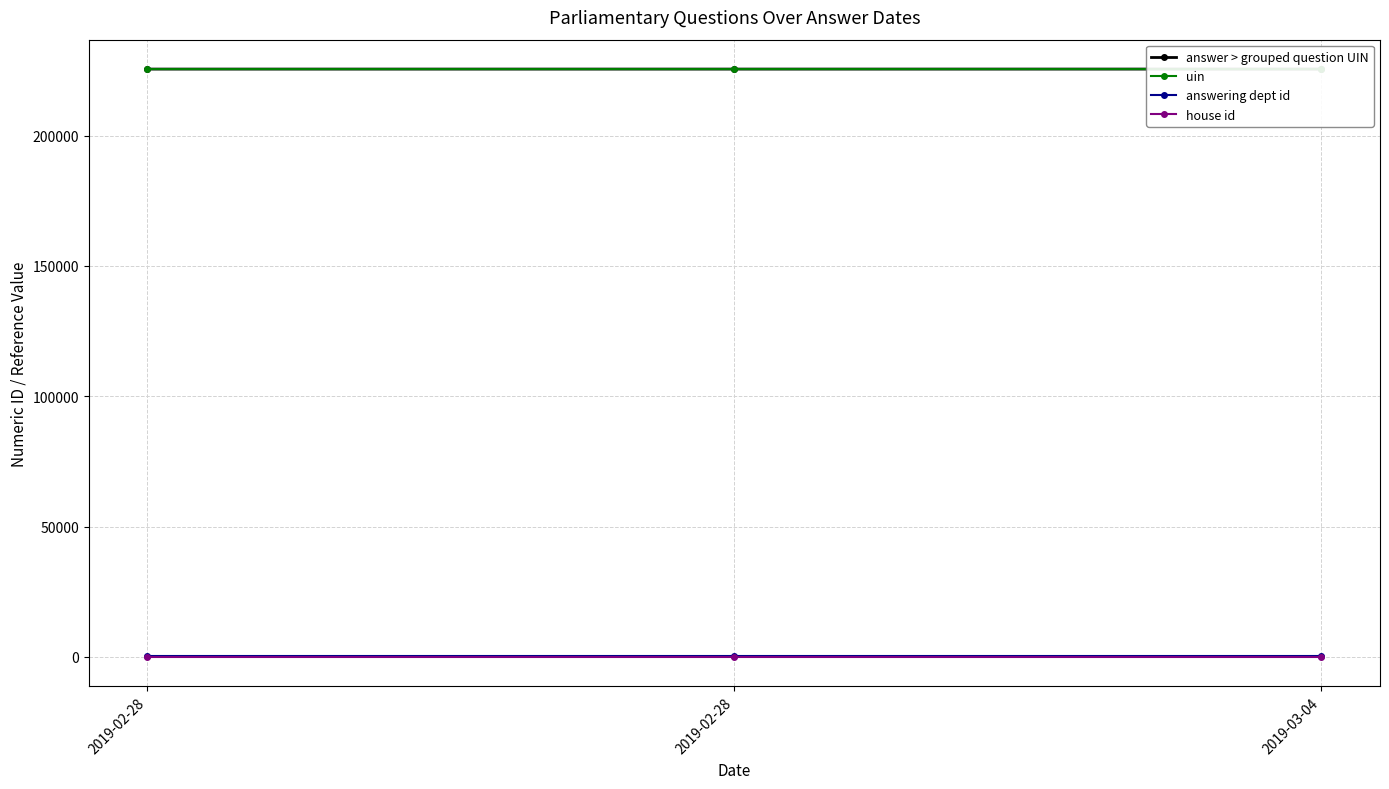

How many lines are shown in the chart?

4